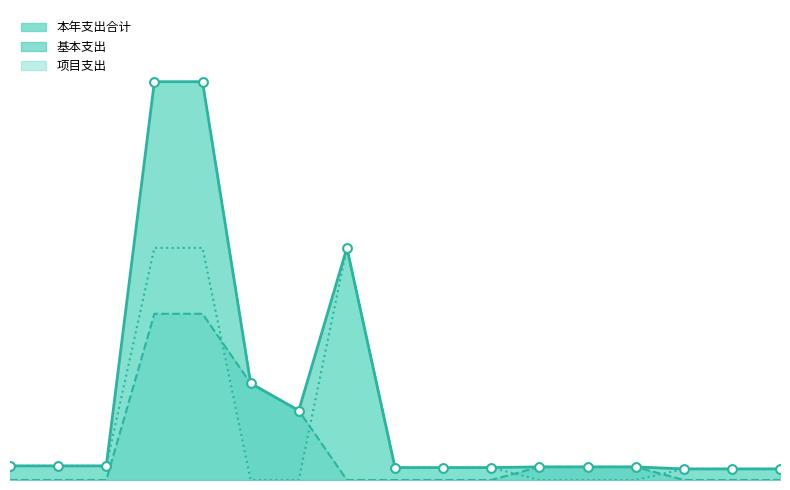

At how many categories does at least one series exceed 1269?

2